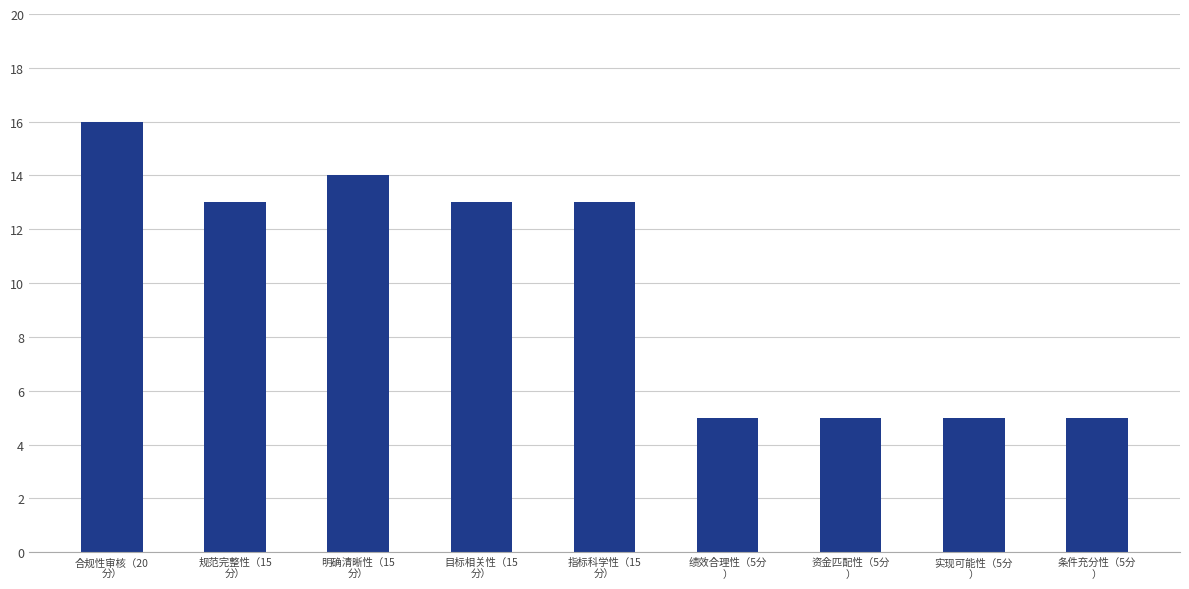

Are the bars grouped side by side (vs. stacked)?

No